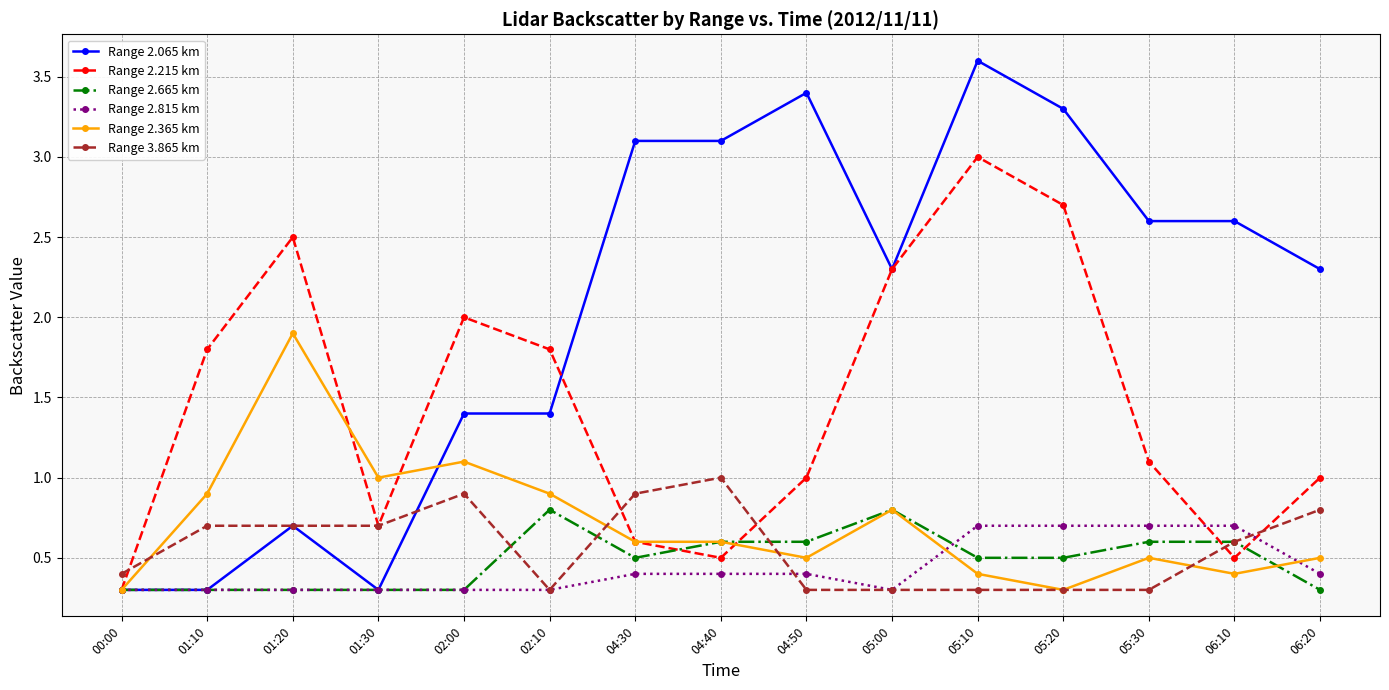

What position from the left is 05:00?

10